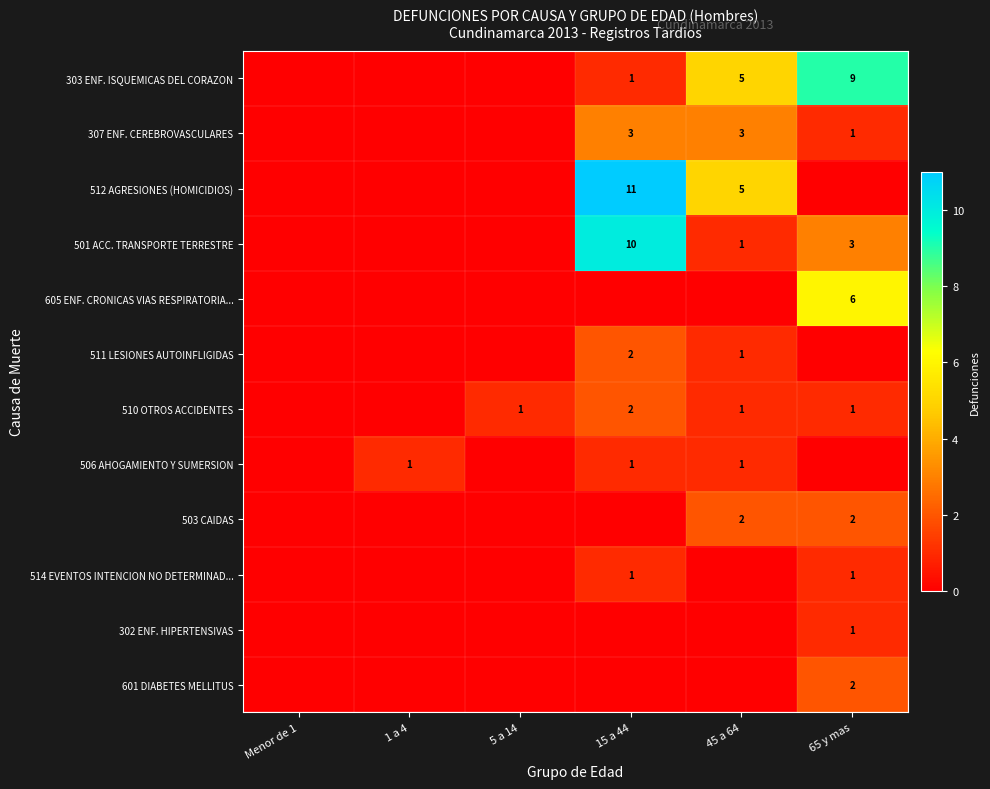

True or false: 501 ACC. TRANSPORTE TERRESTRE has a value of 18 at 15 a 44.

False